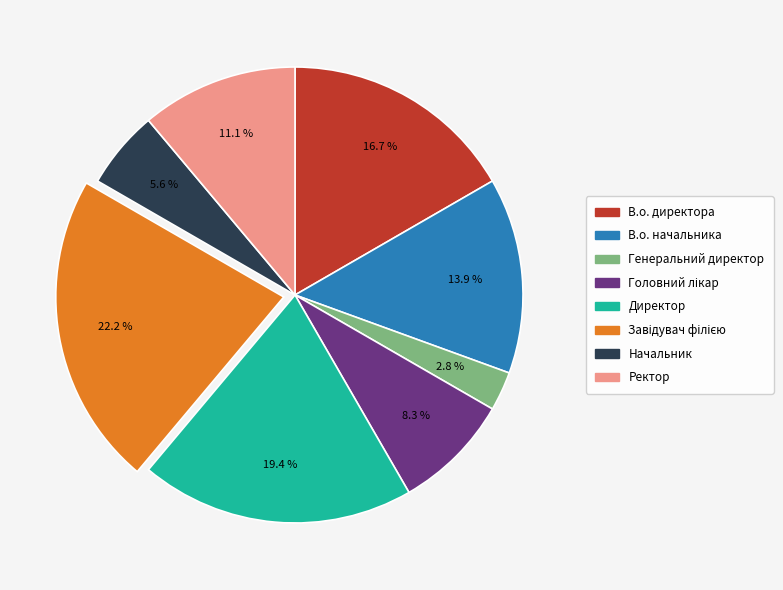

Which category has the smallest portion of the pie?

Генеральний директор